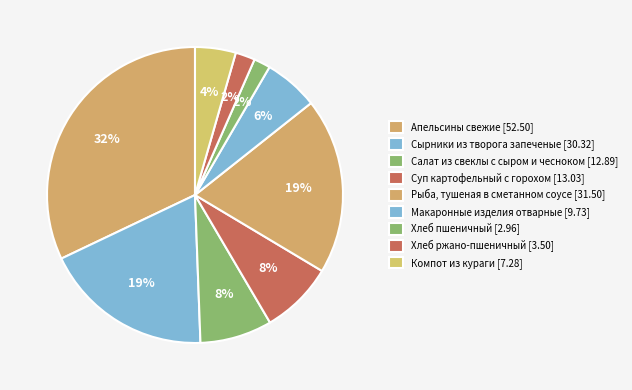

Do Хлеб пшеничный and Хлеб ржано-пшеничный together represent more than half of the pie?

No